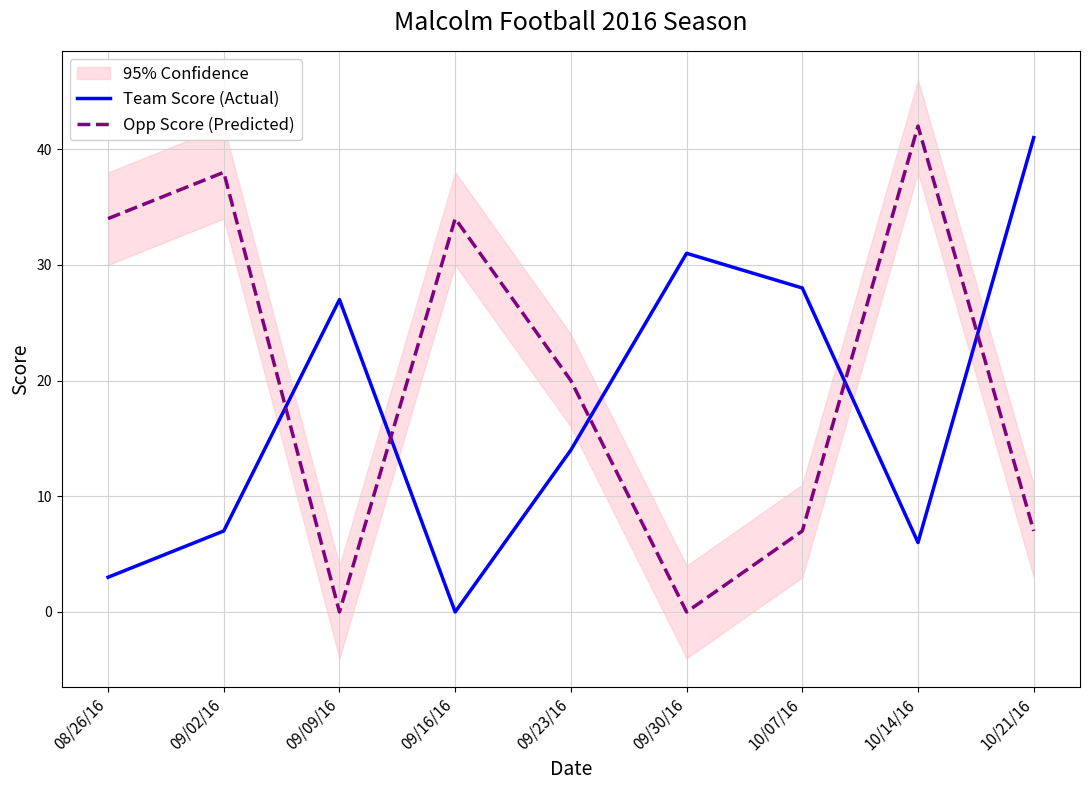

Does the chart display data point markers on the line(s)?

No